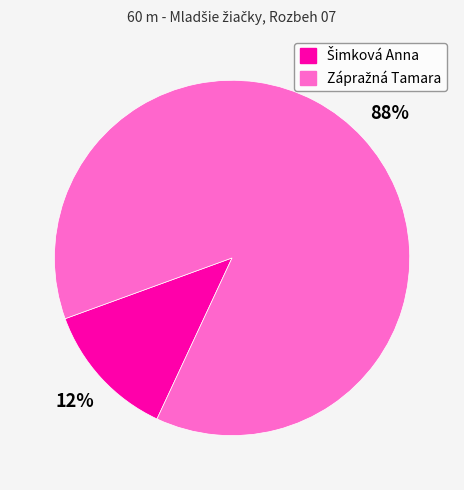

To the nearest percent, what is the average slice percentage?

50%